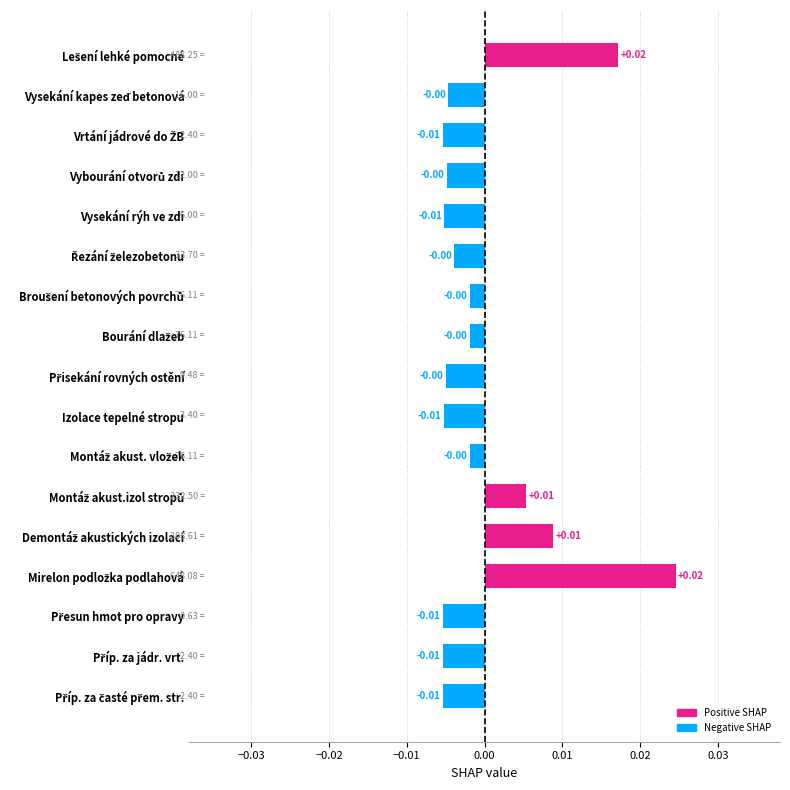

Are the bars horizontal?

Yes